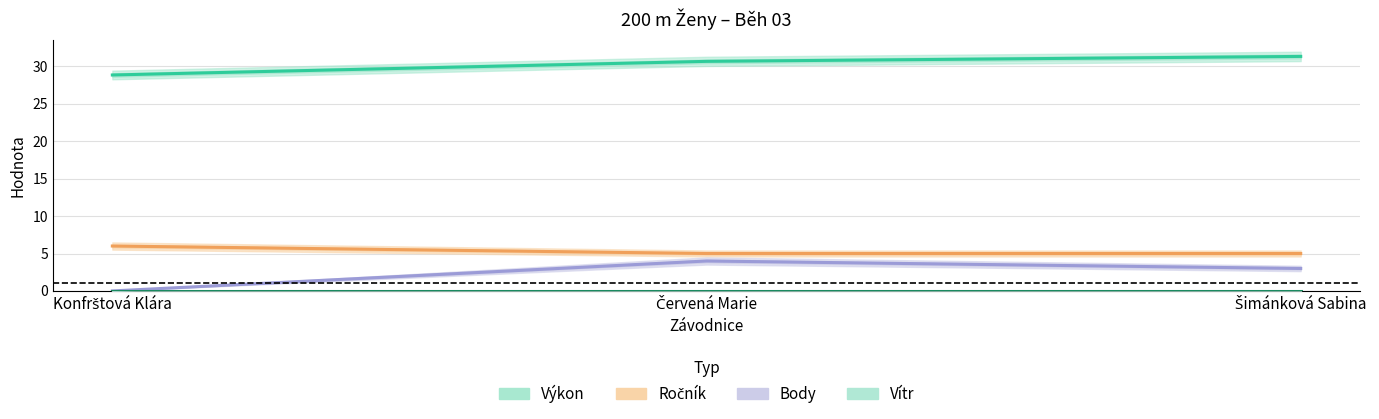

At Konfrštová Klára, list the series in order from largest to smallest.

Výkon, Ročník, Body, Vítr